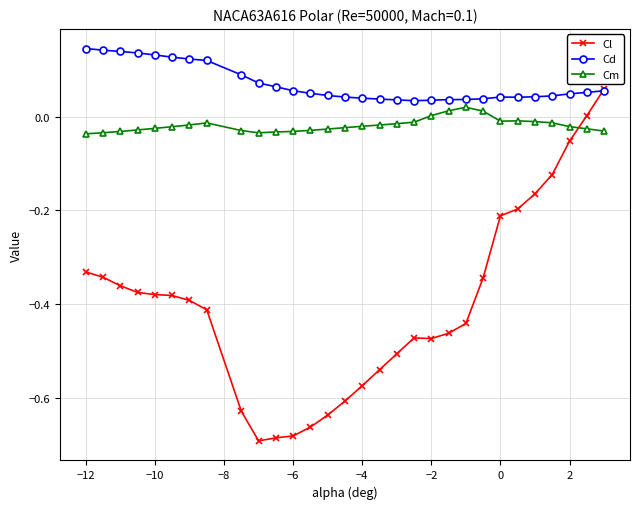

List the series in order of their peak value, highest first.

Cd, Cl, Cm